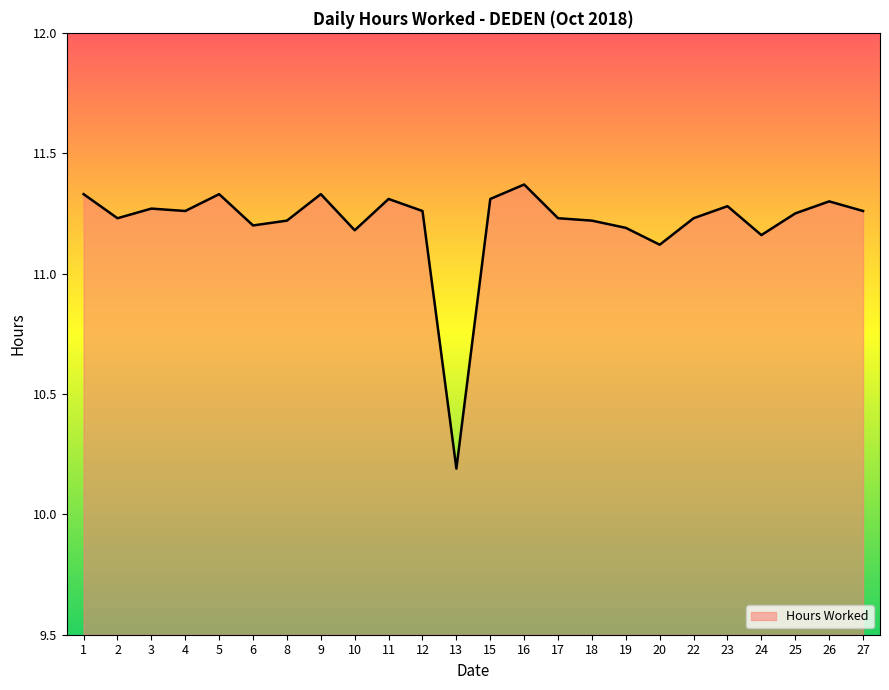

What is the change in value from 6 to 11?

+0.1